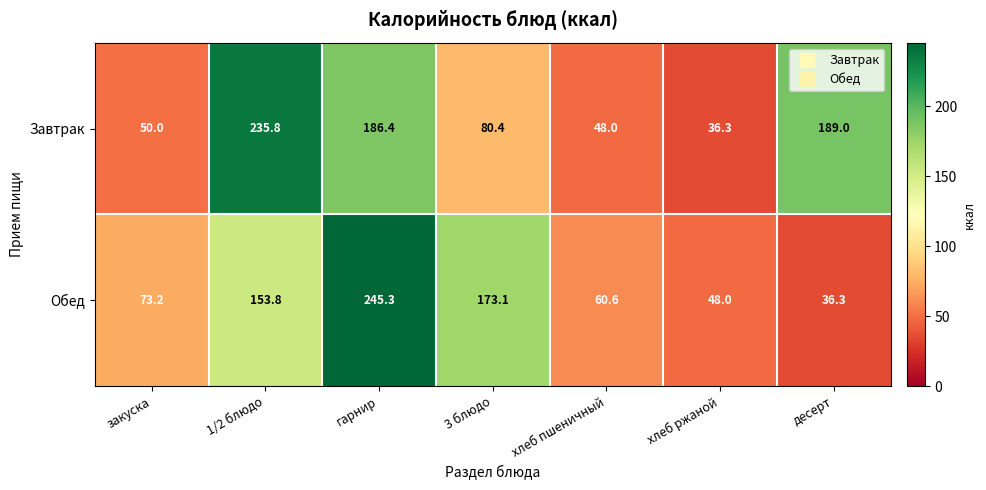

Which series changed the most between 3 блюдо and десерт?

Обед